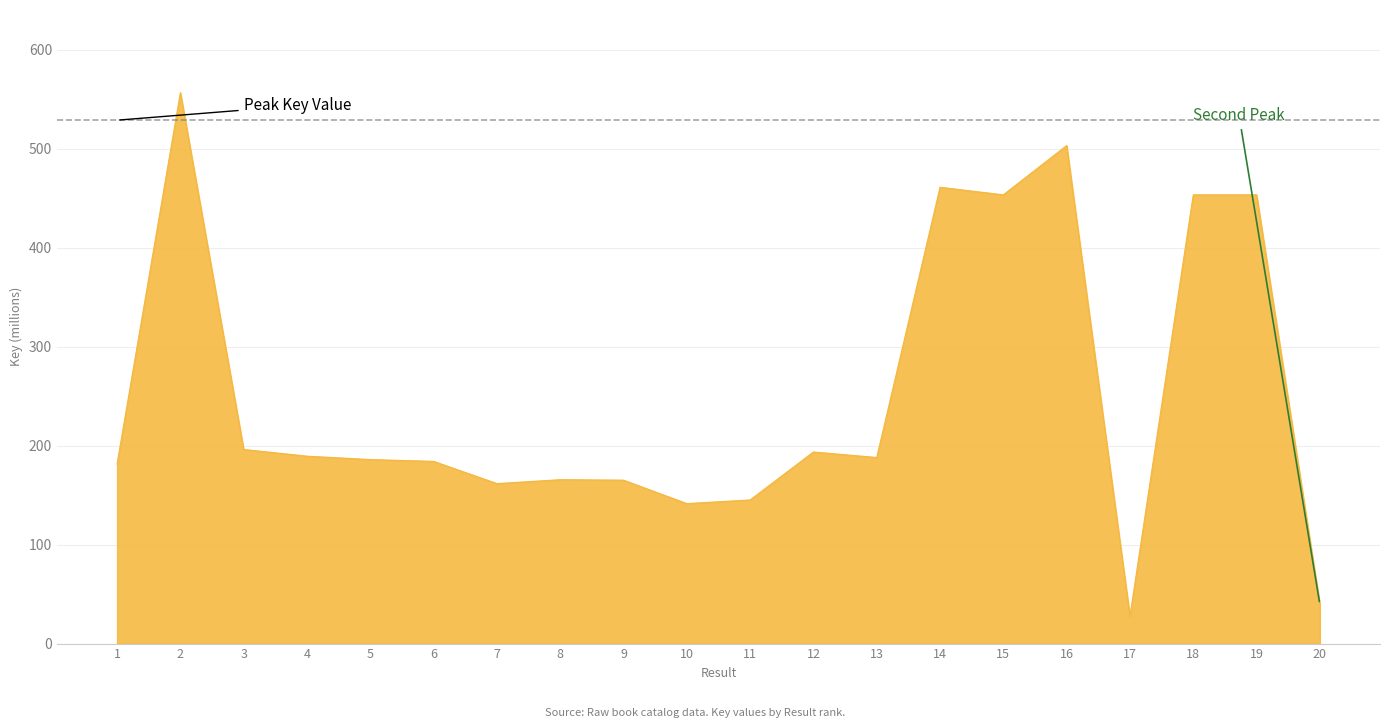

Approximately how many times larger is the value at 18 compared to 12?

2.3